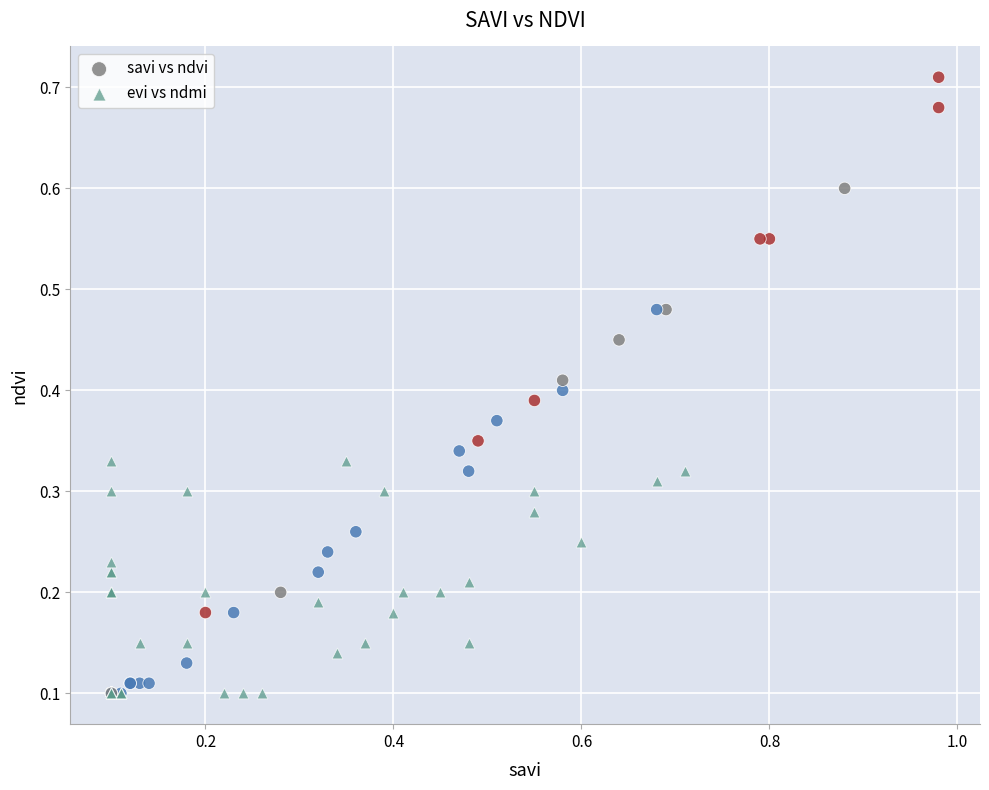

Which series contains the highest Y value?

savi vs ndvi